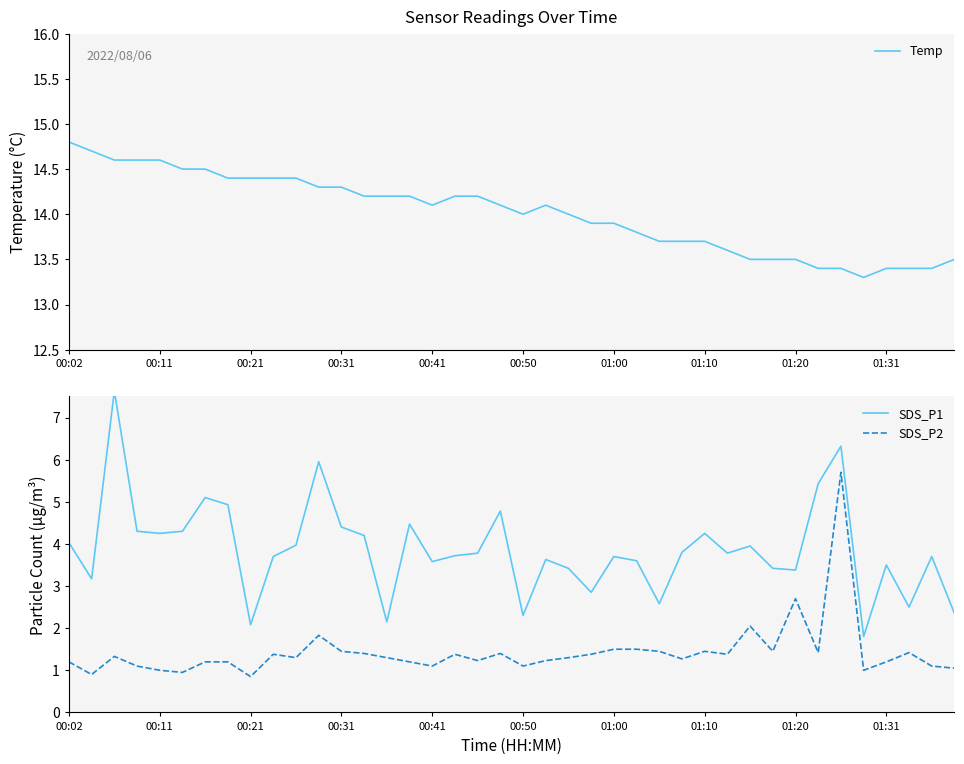

True or false: Temp has a value of 7.7 at 01:31.

False